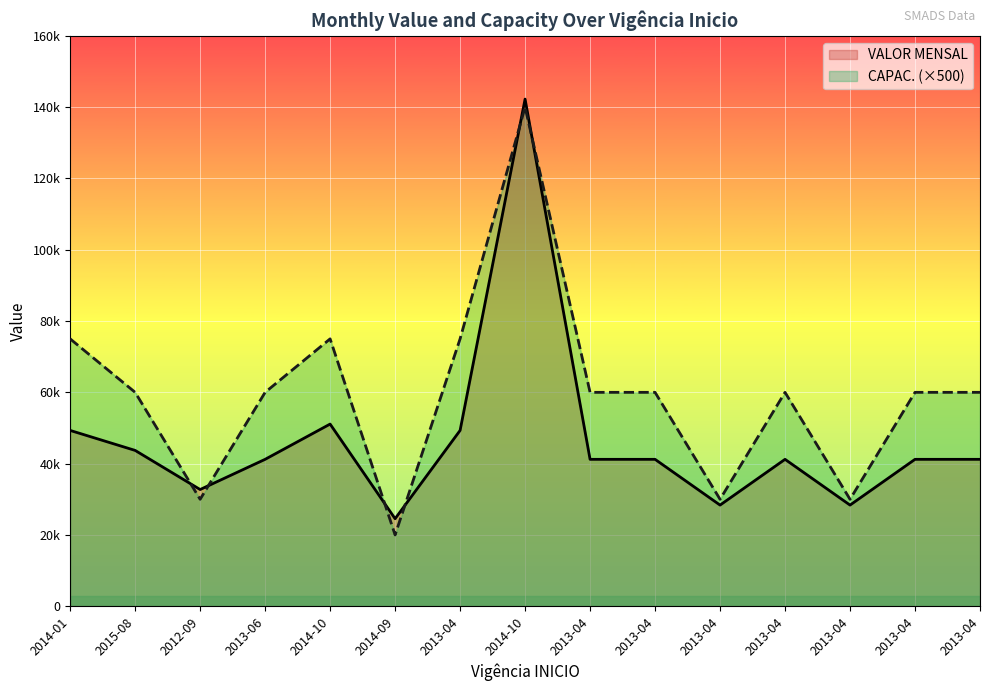

In VALOR MENSAL, how many points are lower than both neighbors (excluding endpoints)?

4